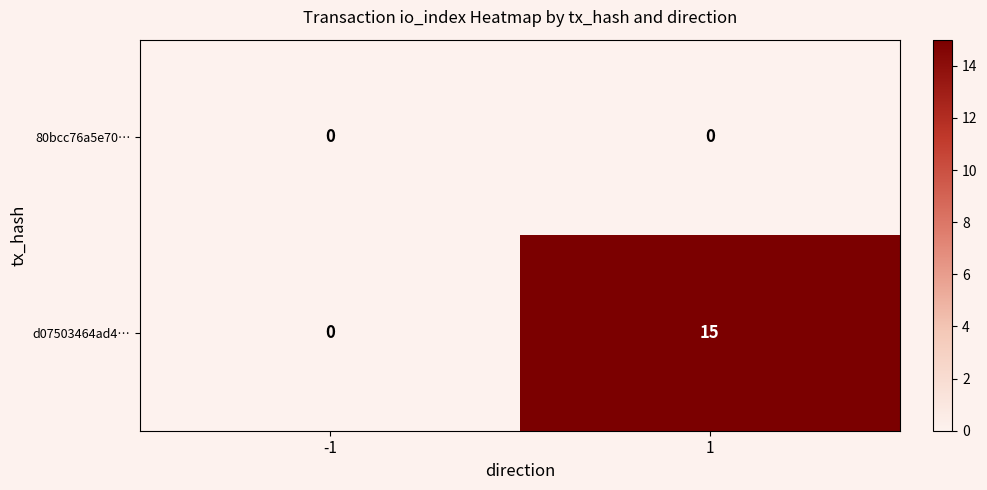

Which series has the widest spread of values?

d07503464ad4…